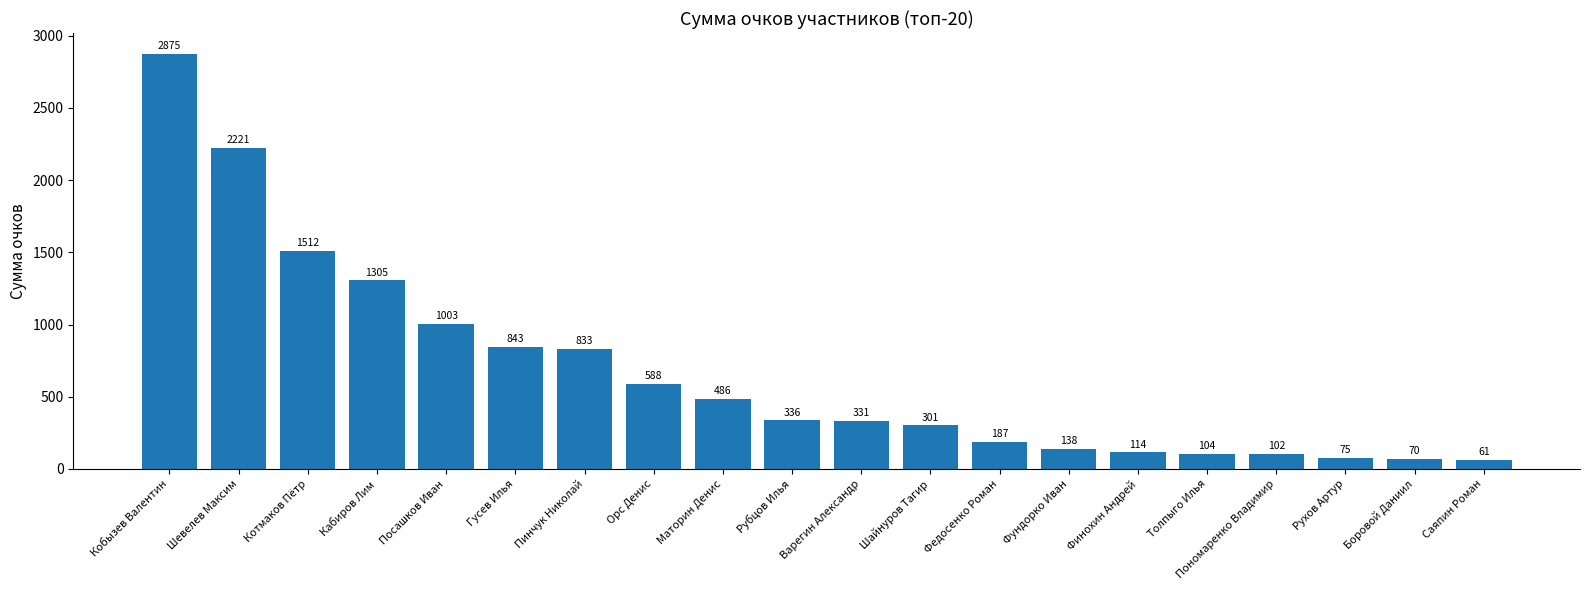

Reading left to right, extract all data points from this chart.

Кобызев Валентин=2875	Шевелев Максим=2221	Котмаков Пётр=1512	Кабиров Лим=1305	Посашков Иван=1003	Гусев Илья=843	Пинчук Николай=833	Орс Денис=588	Маторин Денис=486	Рубцов Илья=336	Варегин Александр=331	Шайнуров Тагир=301	Федосенко Роман=187	Фундорко Иван=138	Финохин Андрей=114	Толпыго Илья=104	Пономаренко Владимир=102	Рухов Артур=75	Боровой Даниил=70	Саяпин Роман=61